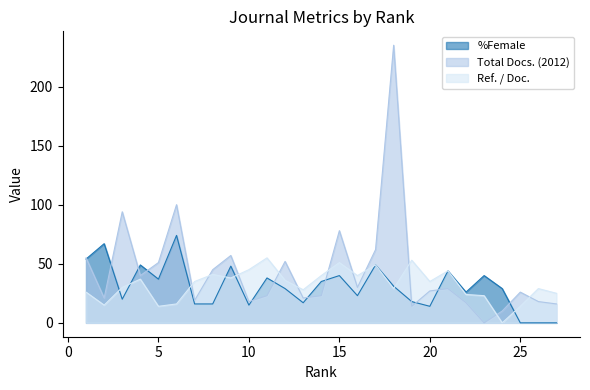

What is the difference between the Ref. / Doc. values at 11 and 2?

40